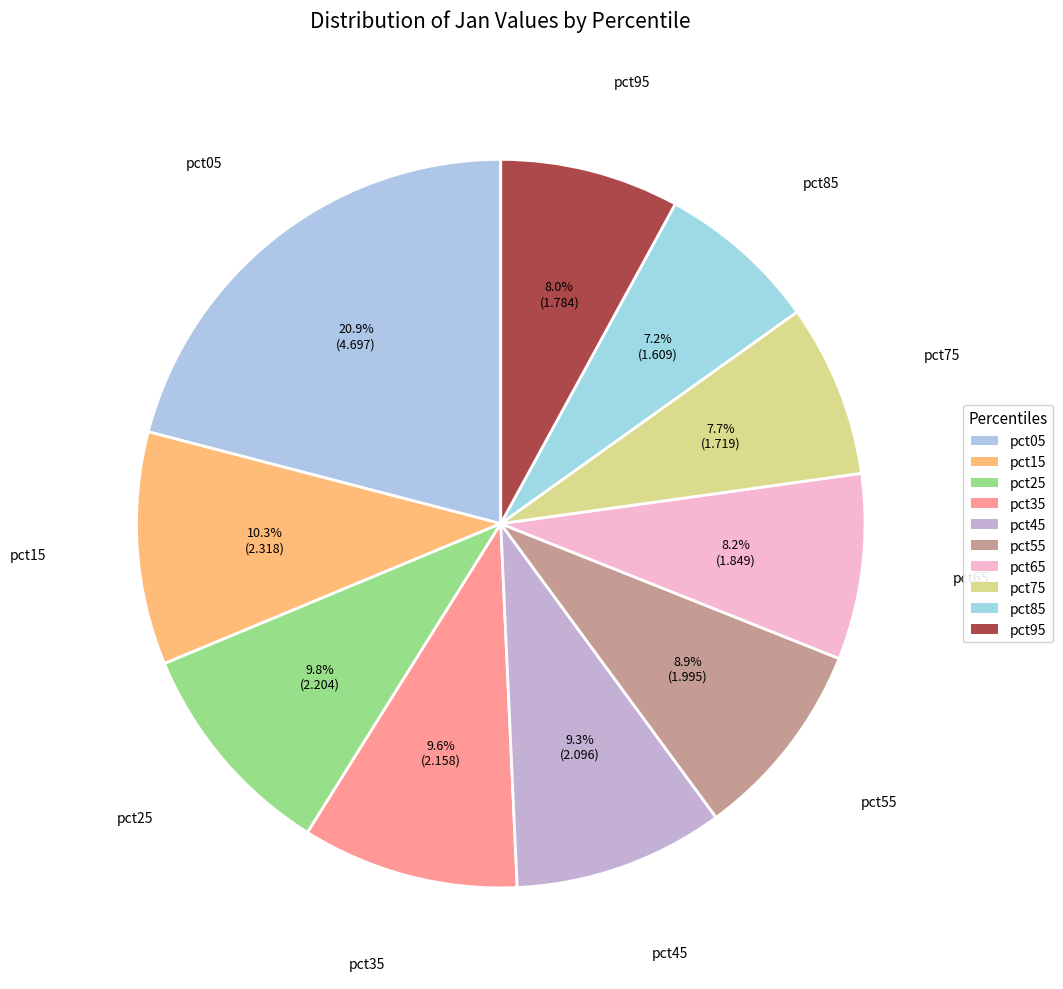

Which has a higher value, pct45 or pct55?

pct45